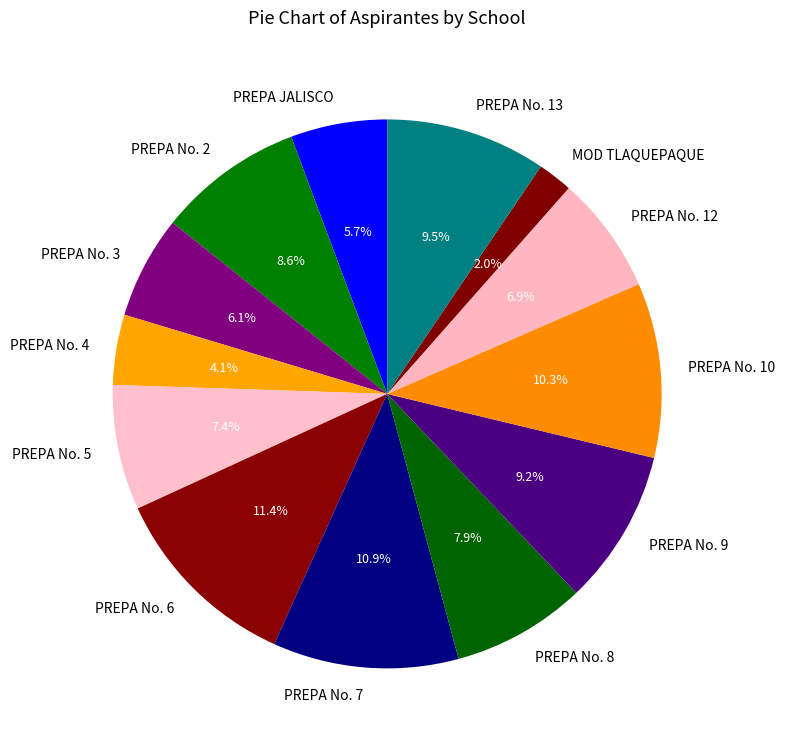

To the nearest percent, what is the difference between the PREPA No. 13 and PREPA No. 6 slice percentages?

2%